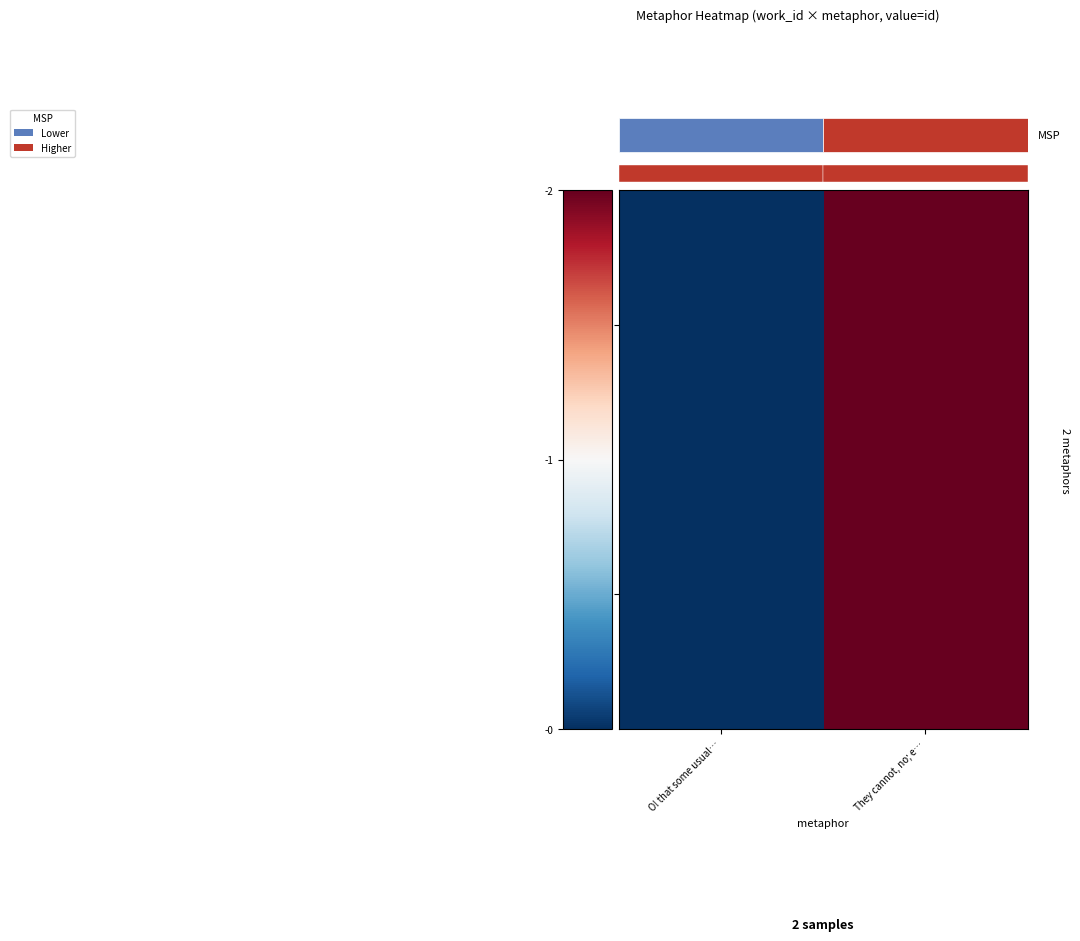

Which series has the largest total across all categories?

4169